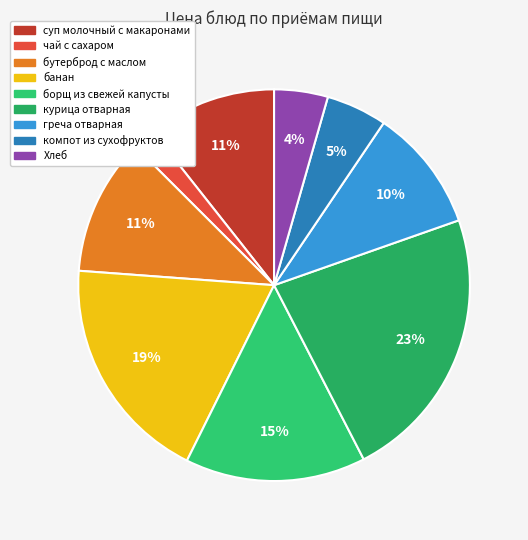

The суп молочный с макаронами slice represents 17% of the pie. True or false?

False